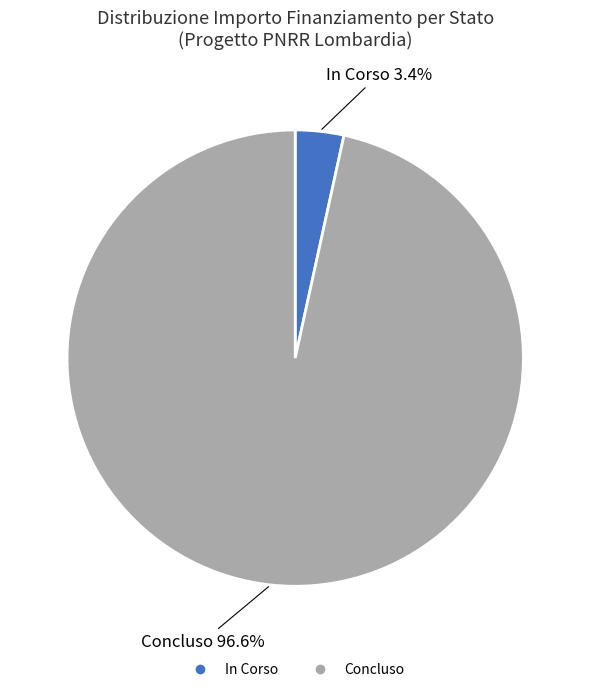

Rank the categories by value from highest to lowest.

Concluso, In Corso